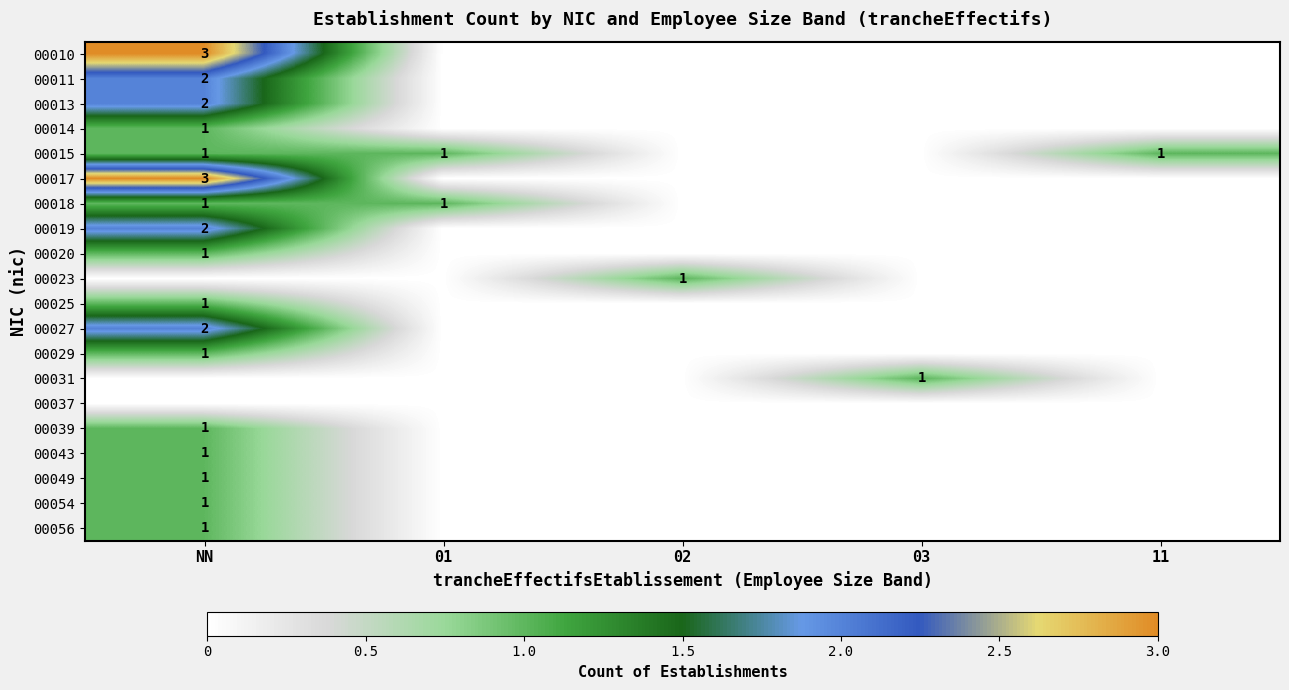

What is the maximum value shown in the chart?

3